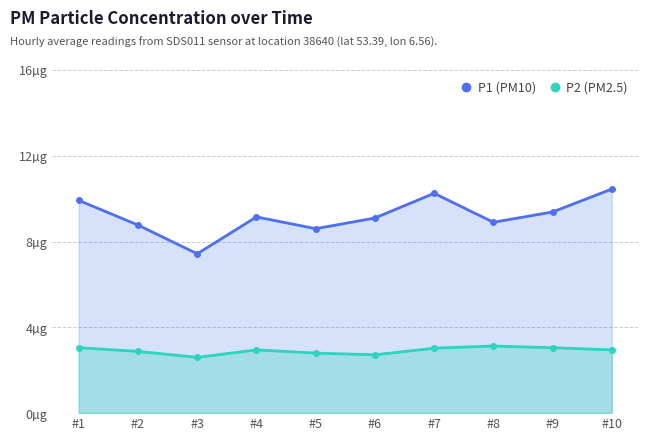

What is the sum of all P1 (PM10) values?

92.0